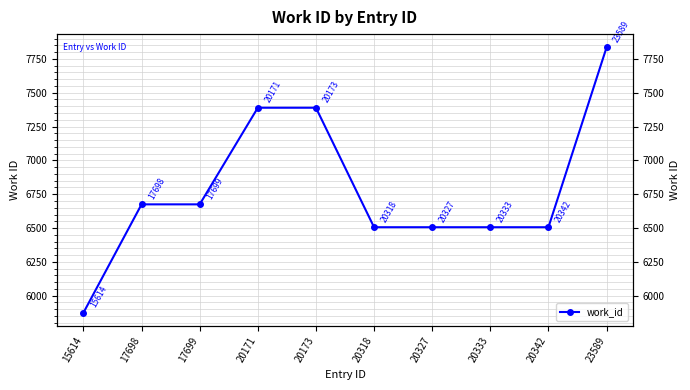

What is the value of the 4th point from the left?

7389